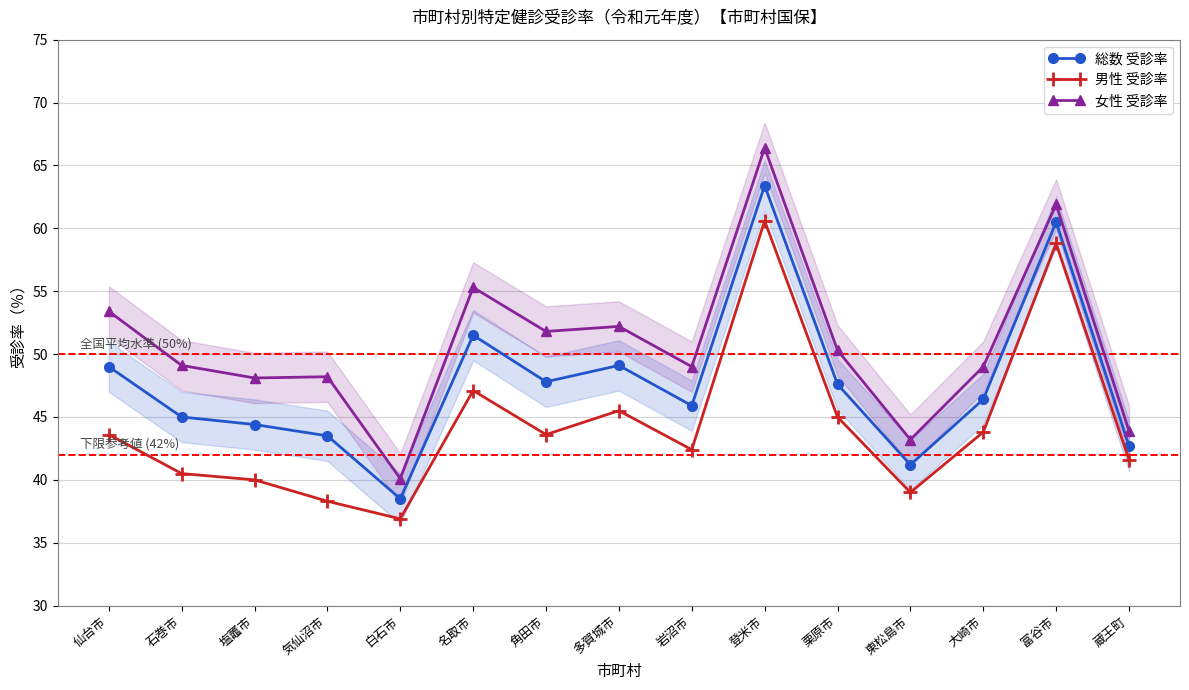

What is the highest value of the 総数 受診率 series?

63.4